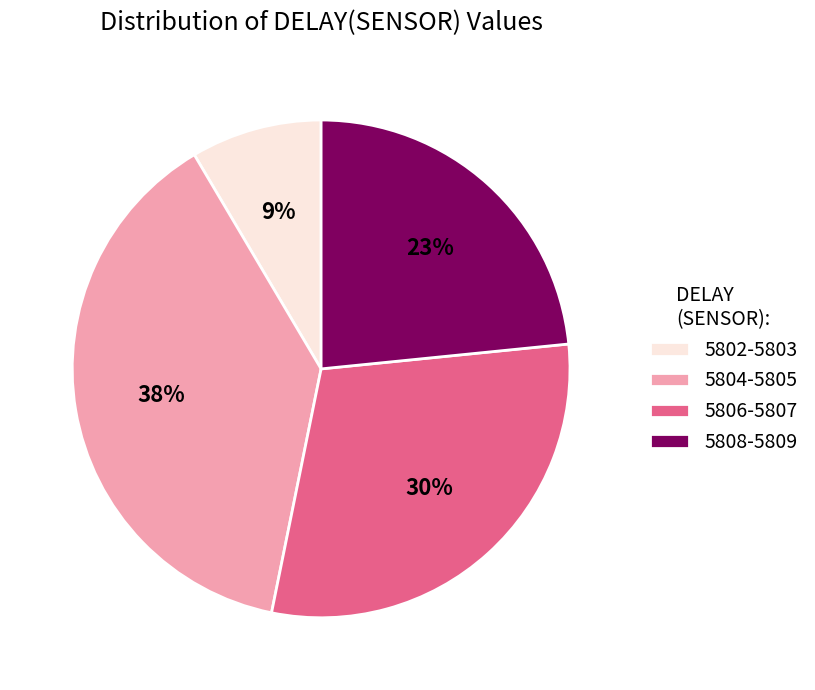

The 5804-5805 slice represents 25% of the pie. True or false?

False